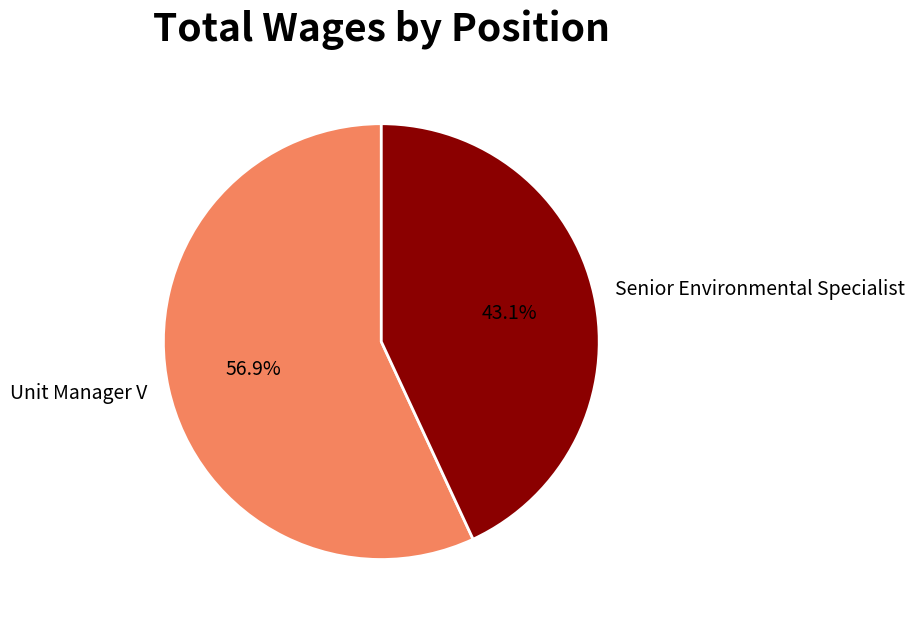

How many slices are in this pie chart?

2